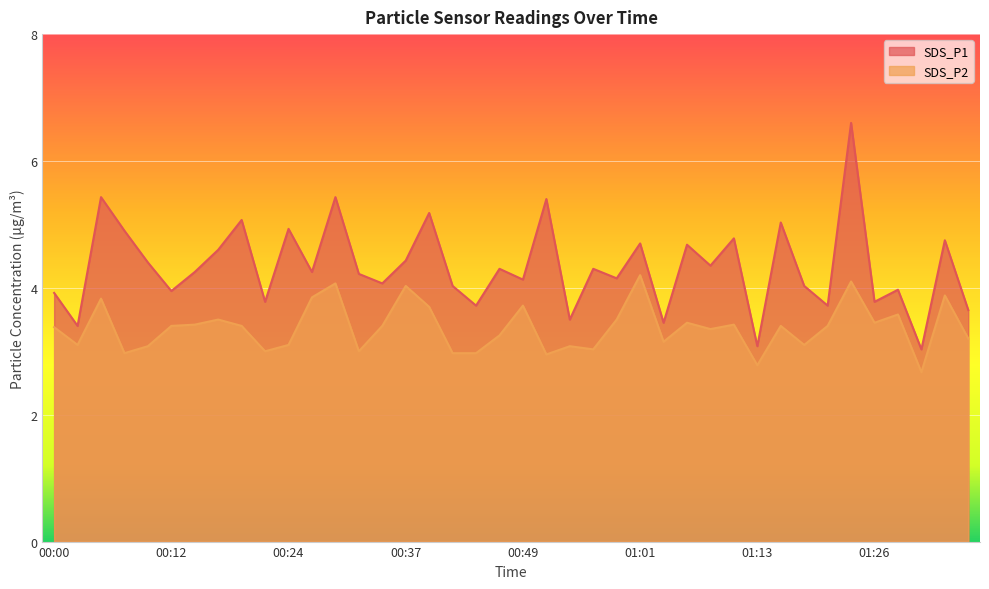

What is the lowest value of the SDS_P2 series?

2.7